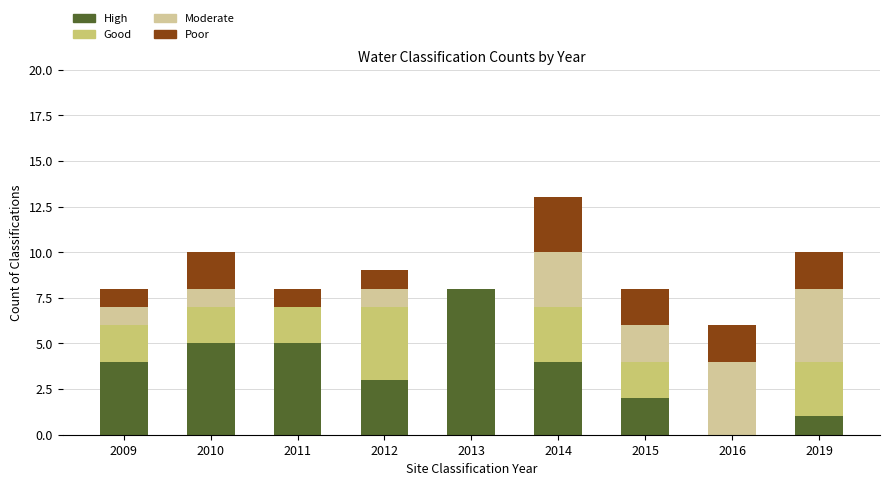

At which category is the sum across all series the highest?

2014